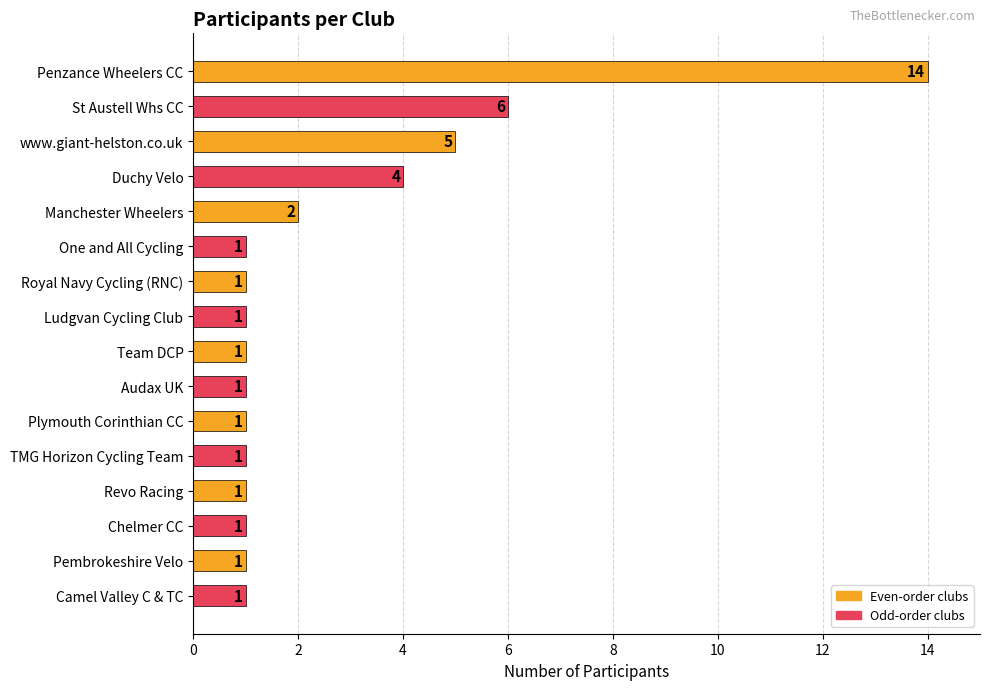

What is the label of the 14th bar from the top?

Chelmer CC